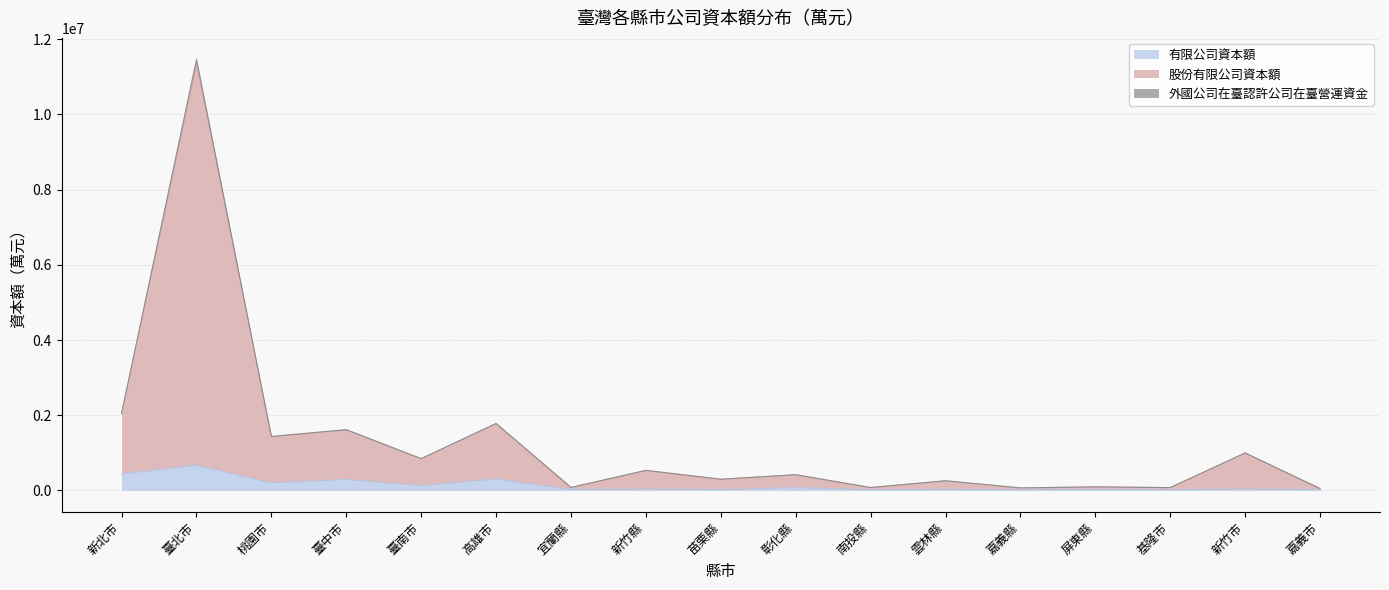

Which series changed the most between 臺中市 and 嘉義市?

股份有限公司資本額